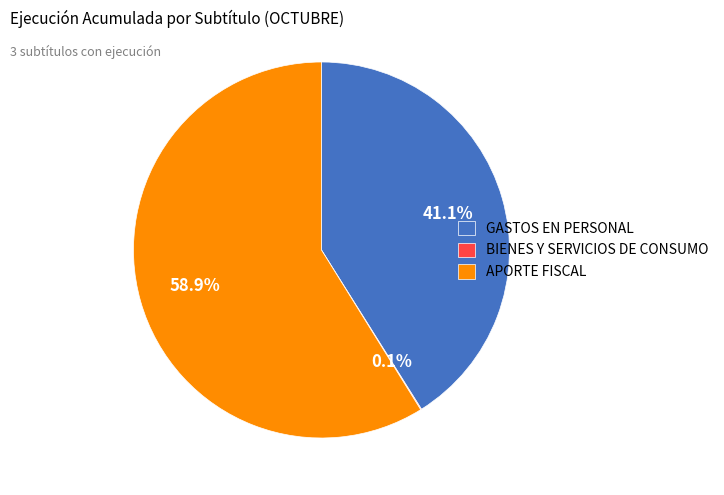

Combined, do APORTE FISCAL and GASTOS EN PERSONAL account for over 50%?

Yes